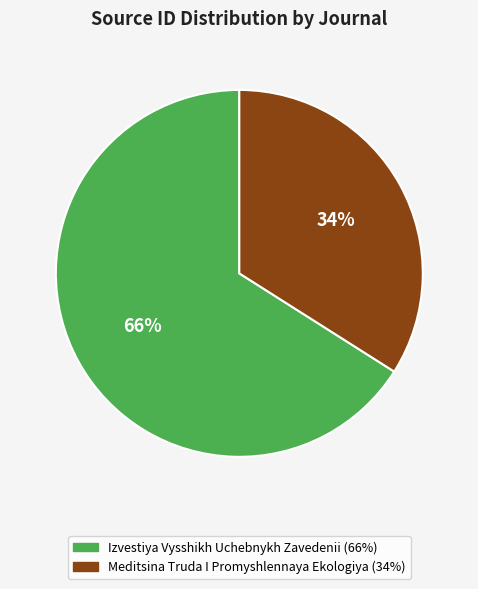

Does Meditsina Truda I Promyshlennaya Ekologiya account for over 50% of the chart?

No